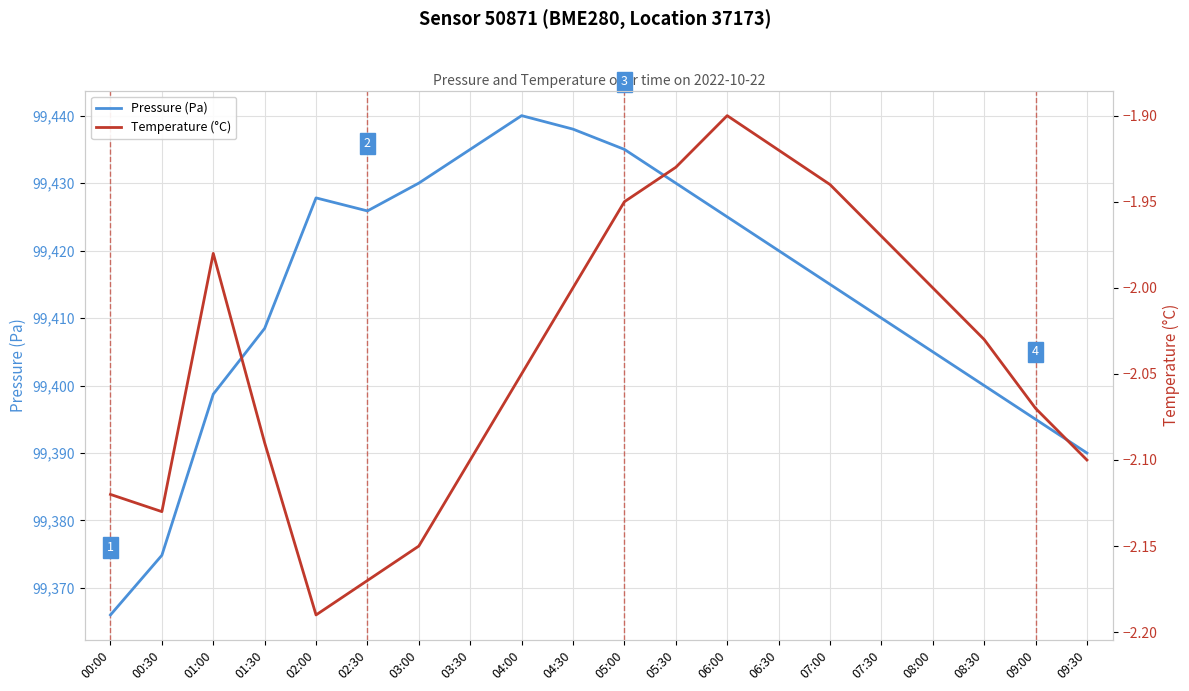

At how many categories does at least one series exceed 10385?

20